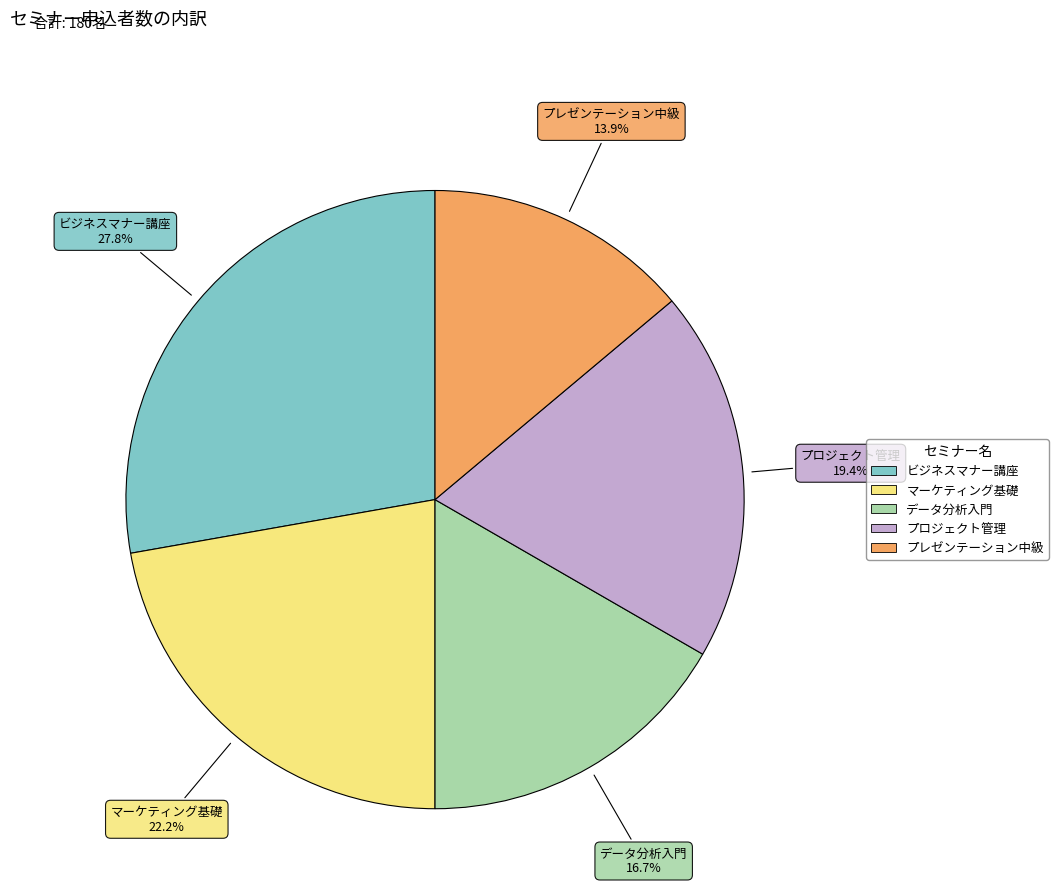

Which has a higher value, ビジネスマナー講座 or マーケティング基礎?

ビジネスマナー講座